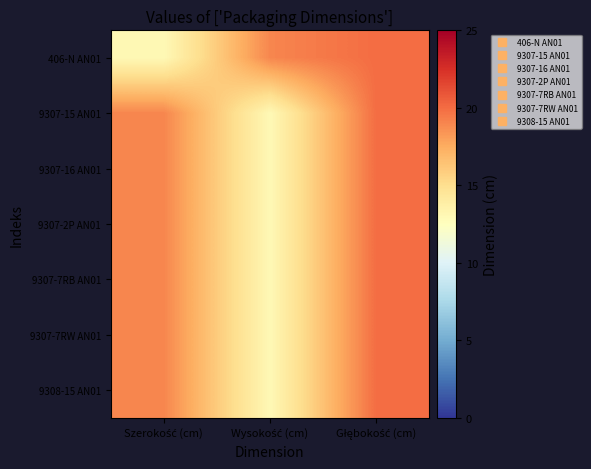

Reading left to right, transcribe all the data shown in this chart.

406-N AN01: Szerokość (cm)=13	Wysokość (cm)=19	Głębokość (cm)=20
9307-15 AN01: Szerokość (cm)=19	Wysokość (cm)=13	Głębokość (cm)=20
9307-16 AN01: Szerokość (cm)=19	Wysokość (cm)=13	Głębokość (cm)=20
9307-2P AN01: Szerokość (cm)=19	Wysokość (cm)=13	Głębokość (cm)=20
9307-7RB AN01: Szerokość (cm)=19	Wysokość (cm)=13	Głębokość (cm)=20
9307-7RW AN01: Szerokość (cm)=19	Wysokość (cm)=13	Głębokość (cm)=20
9308-15 AN01: Szerokość (cm)=19	Wysokość (cm)=13	Głębokość (cm)=20